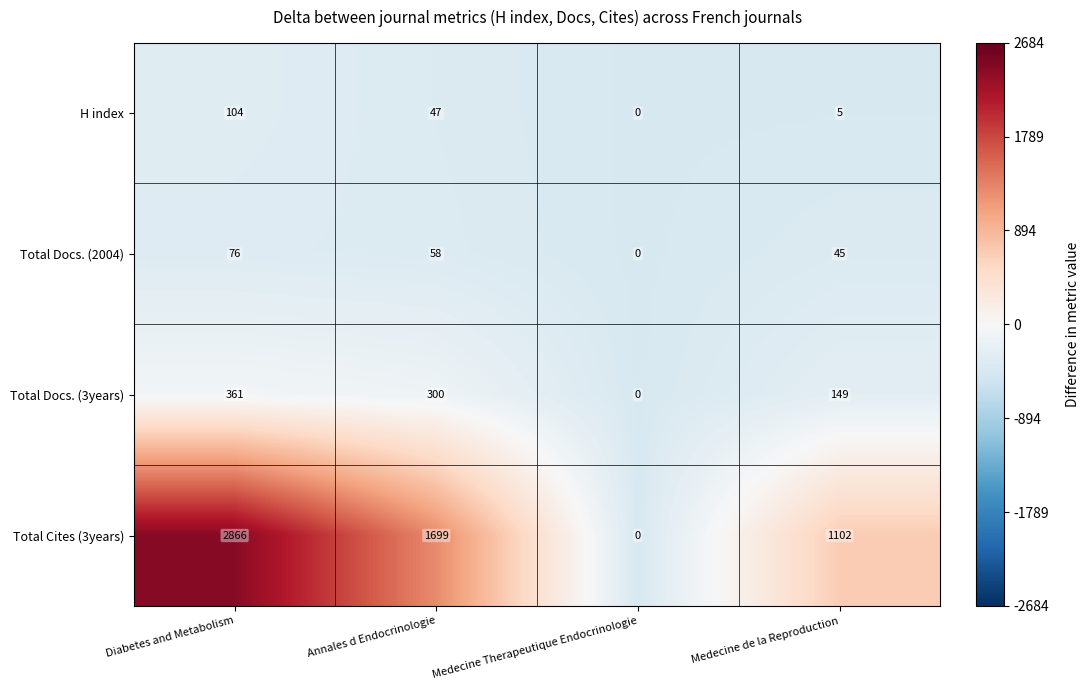

What is the spread (max minus min) of values at Medecine de la Reproduction?

1097